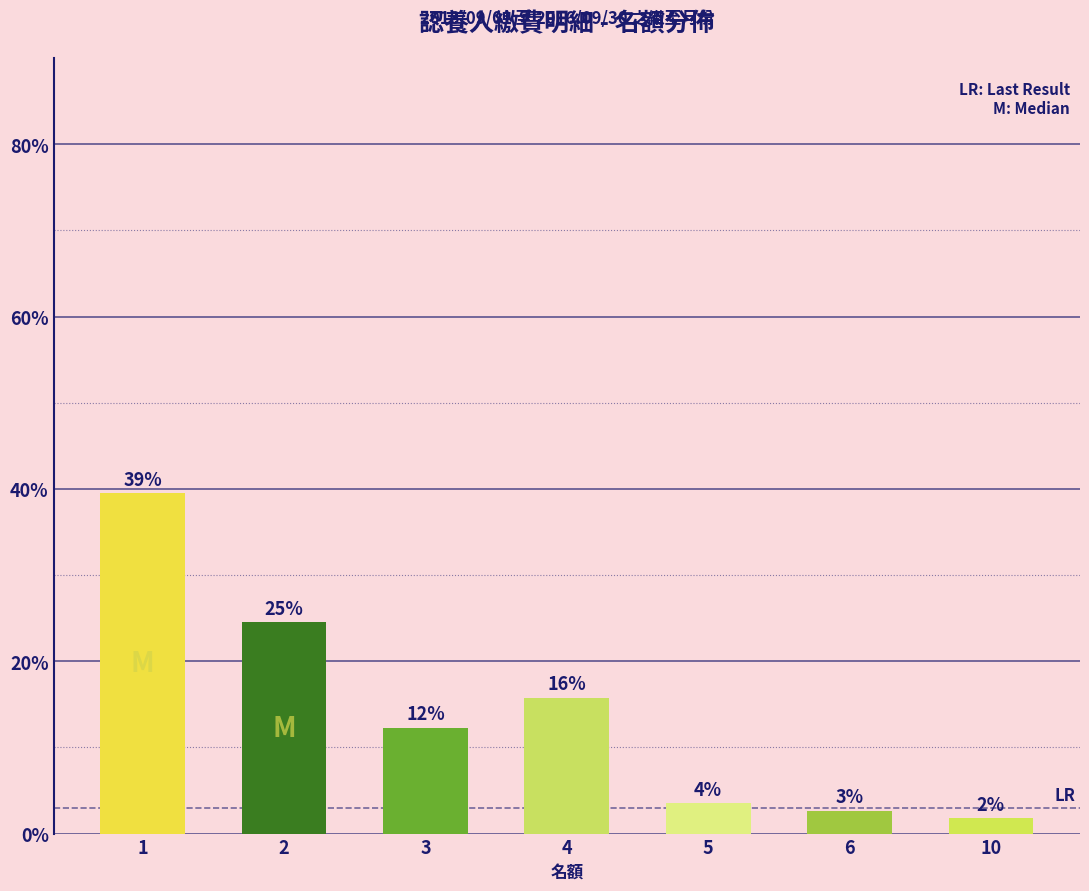

Reading left to right, extract all data points from this chart.

39.5	24.6	12.3	15.8	3.5	2.6	1.8